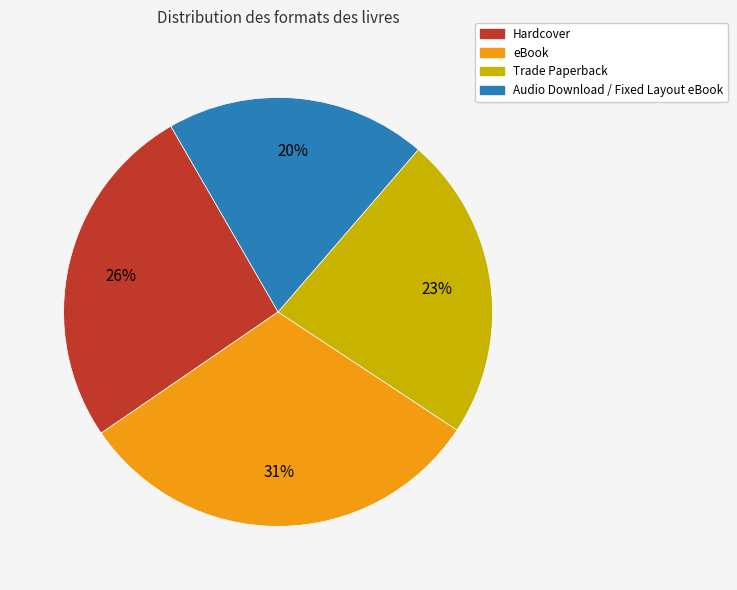

Is there a majority slice in this chart?

No